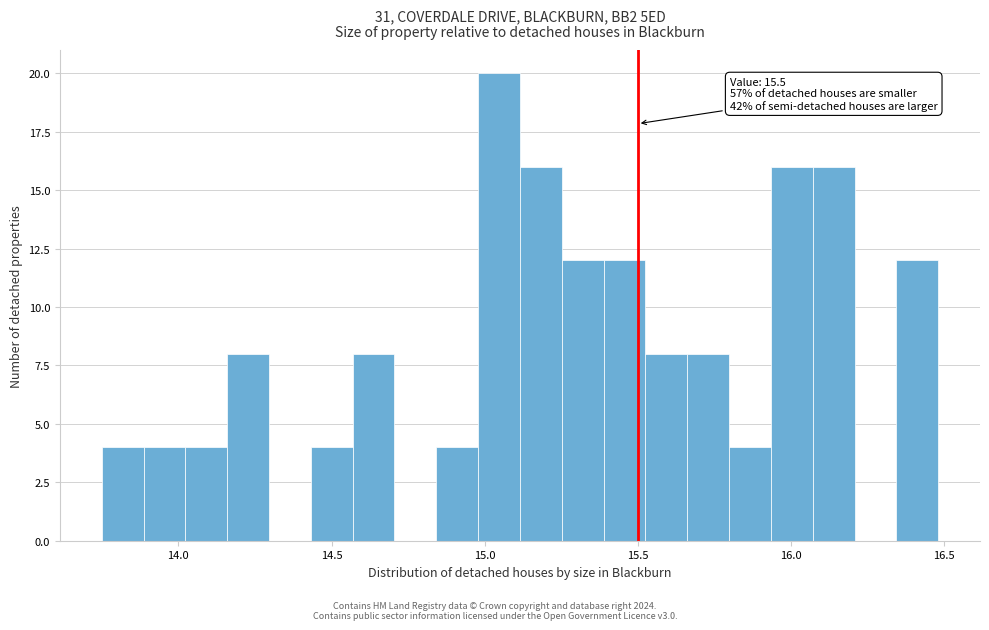

Read against the x-axis, roughly where is the centre of the tallest bar?

15.05